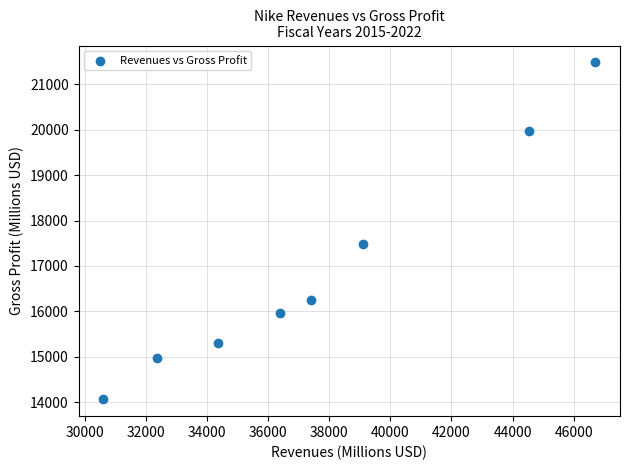

What is the average Y value?

16933